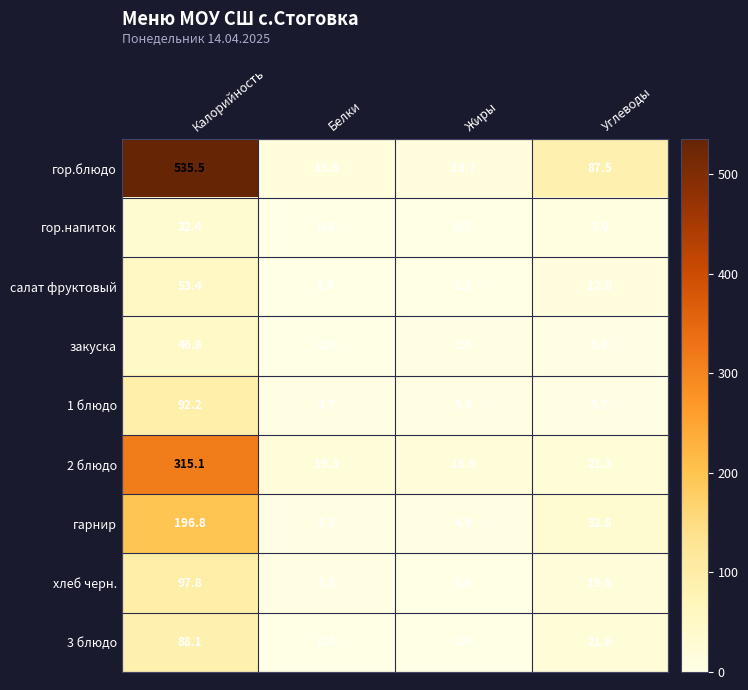

Which series has the widest spread of values?

гор.блюдо